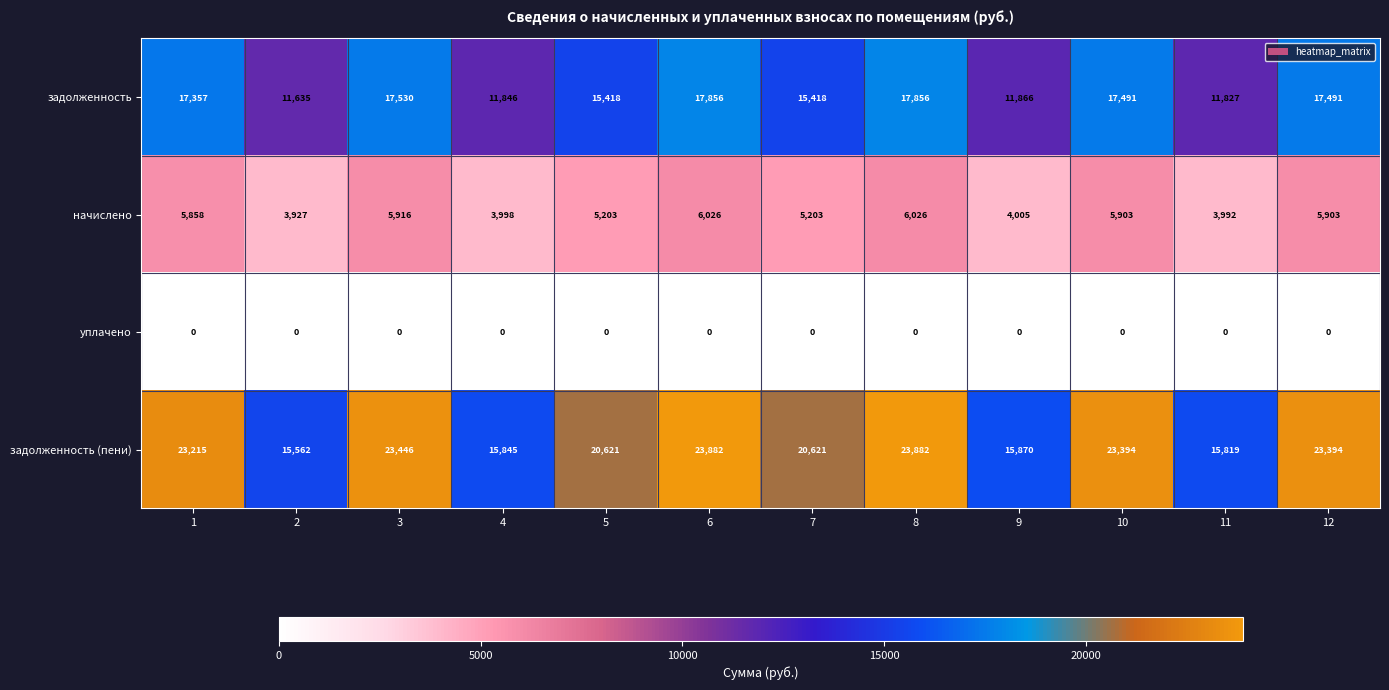

What is the difference between the second highest and second lowest values in the начислено series?

2034